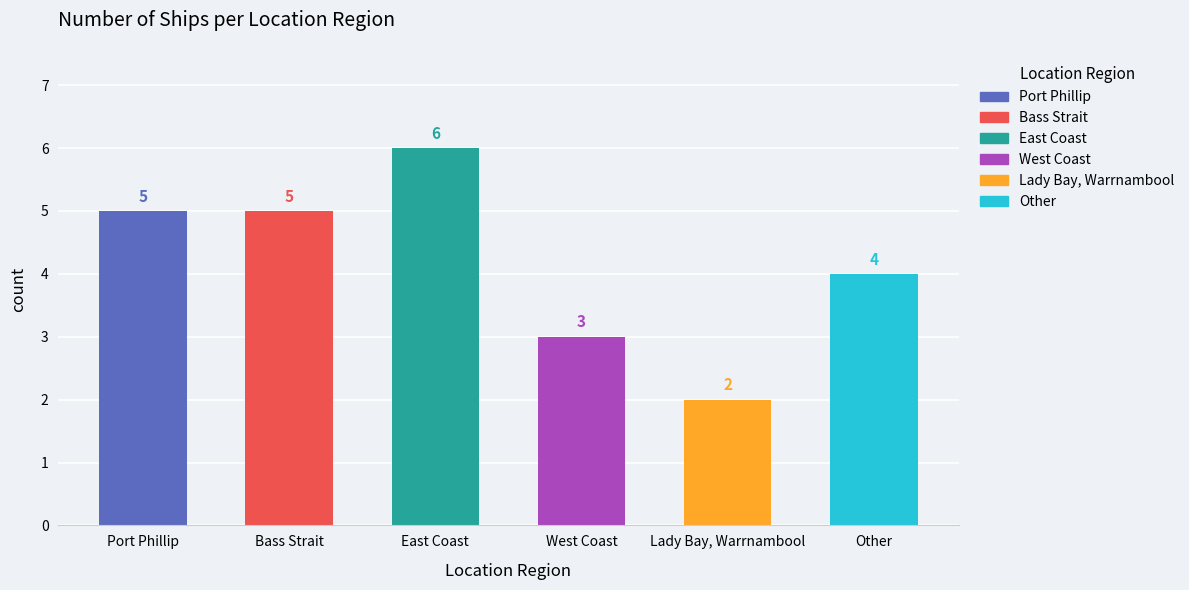

Where does the data first go above 5?

East Coast